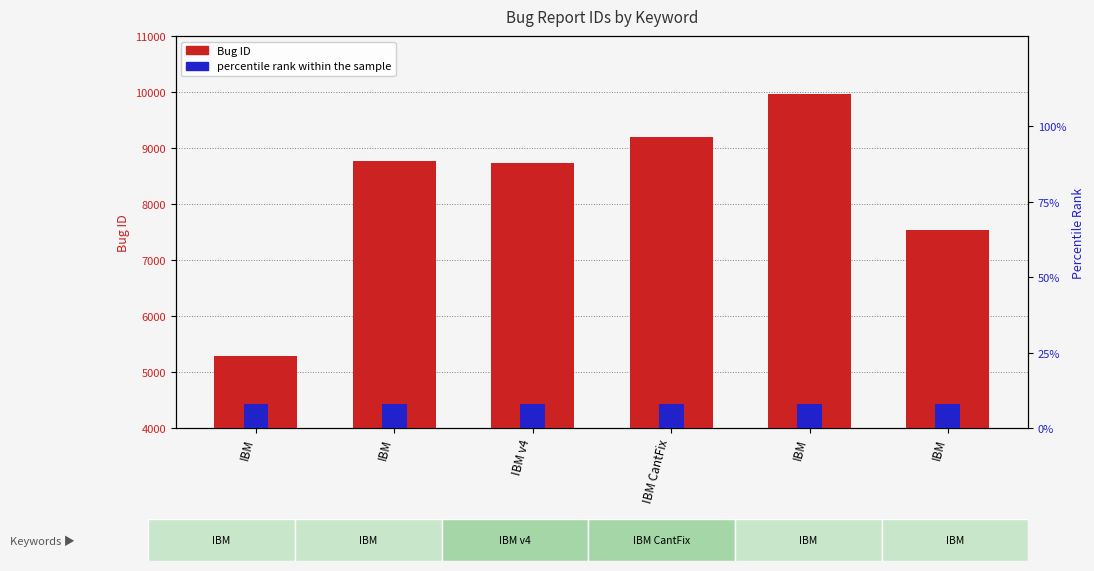

At which category is the sum across all series the highest?

IBM